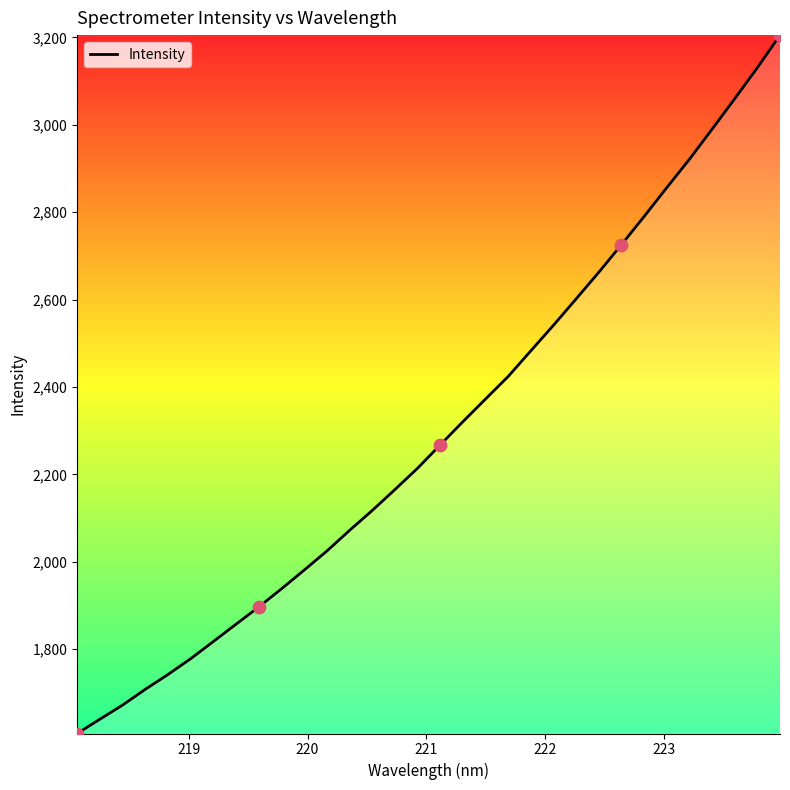

What is the difference between the maximum and minimum values?

1598.4